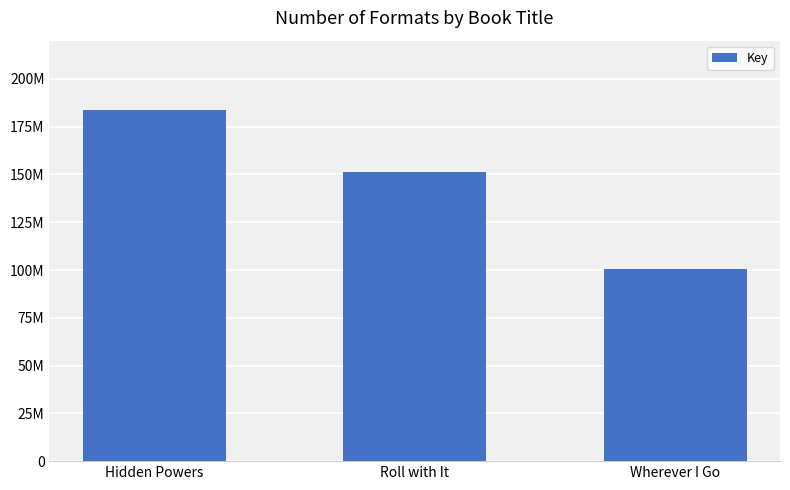

The value at Hidden Powers is 99179813. True or false?

False